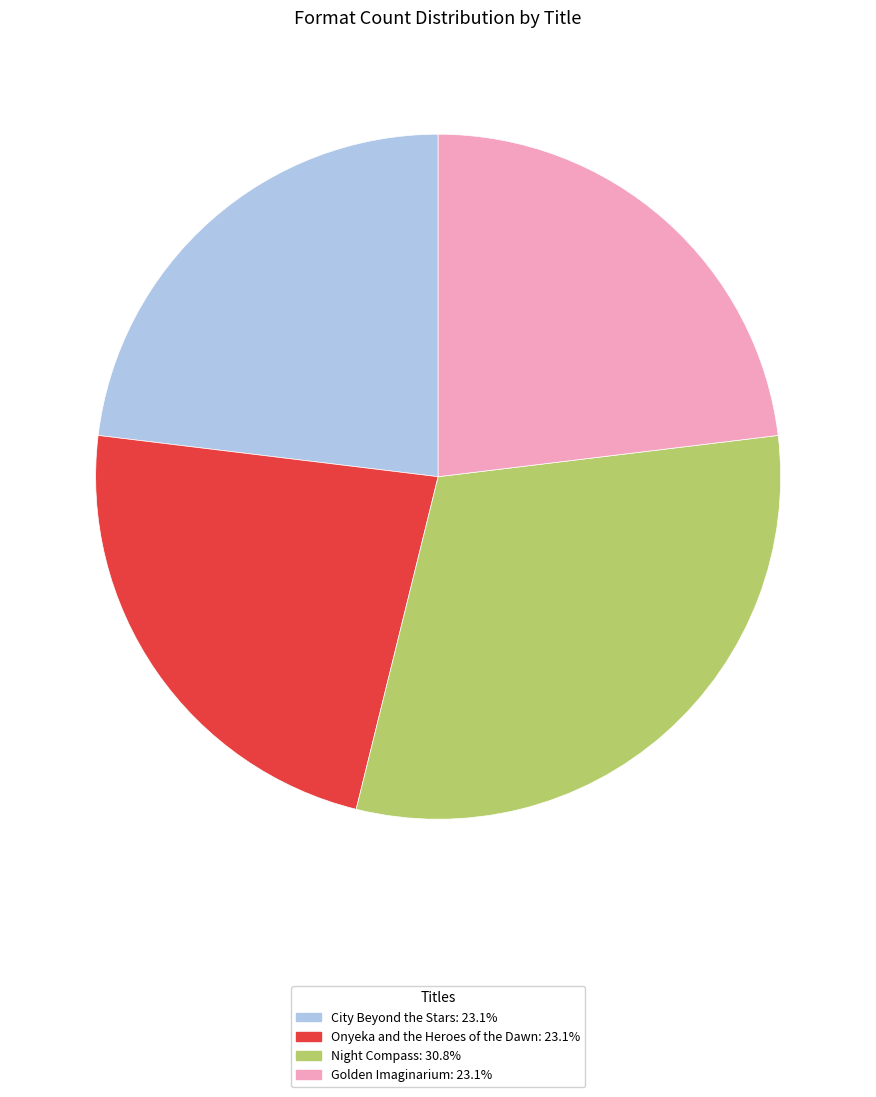

Is there any slice that represents more than half of the pie?

No